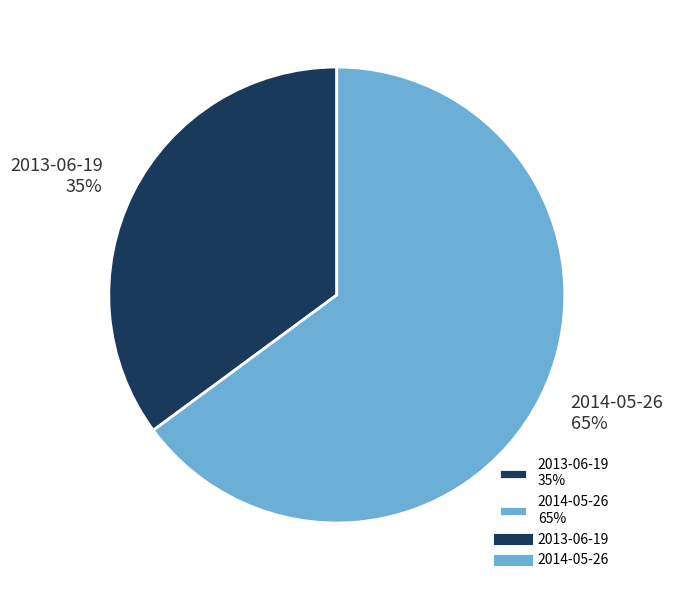

To the nearest percent, what portion does 2013-06-19 represent?

35%